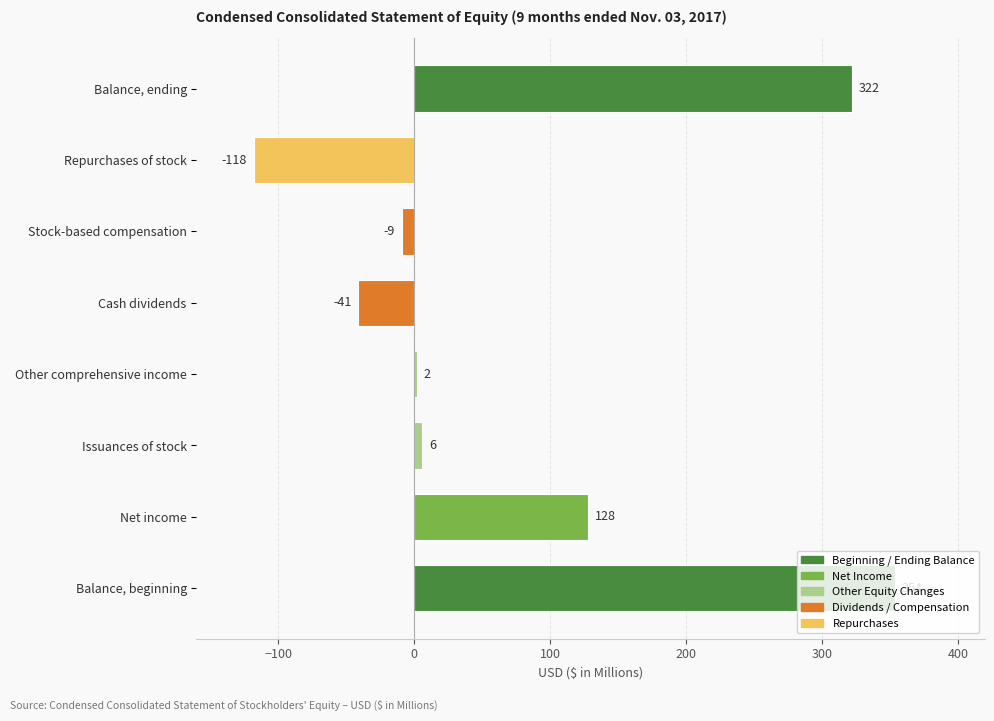

Between Net income and Balance, ending, which is larger?

Balance, ending